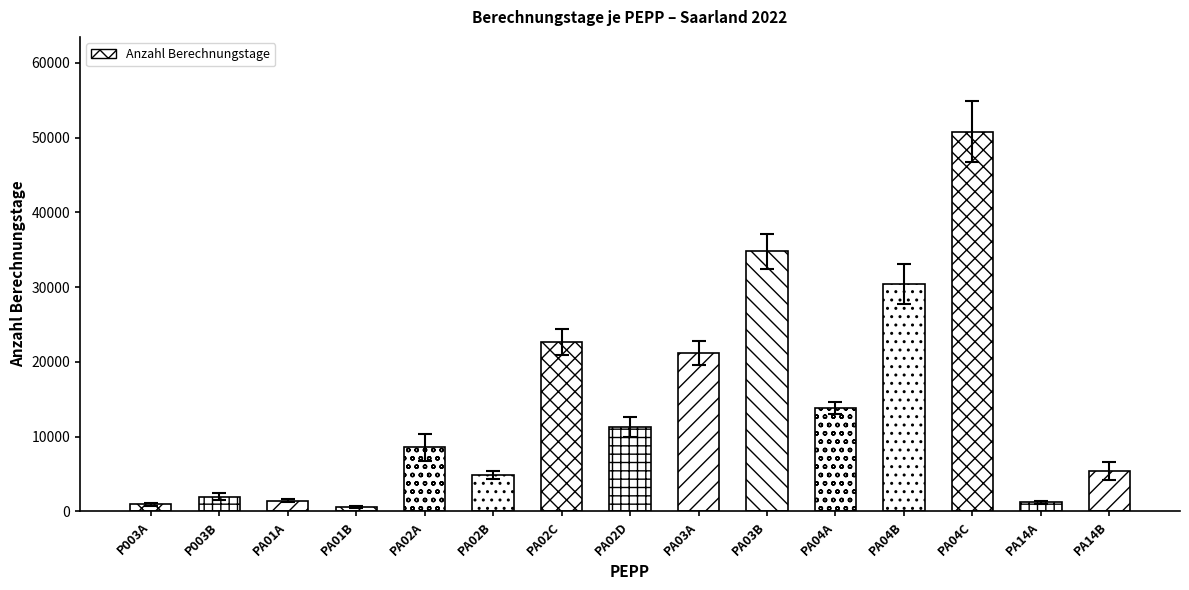

What is the ratio of the value at P003B to the value at PA03A?

0.1